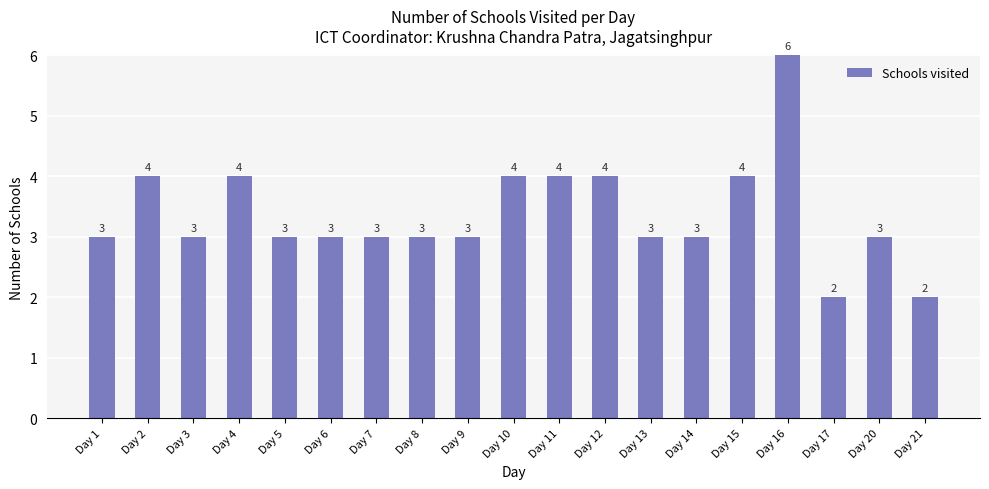

What is the smallest value displayed?

2